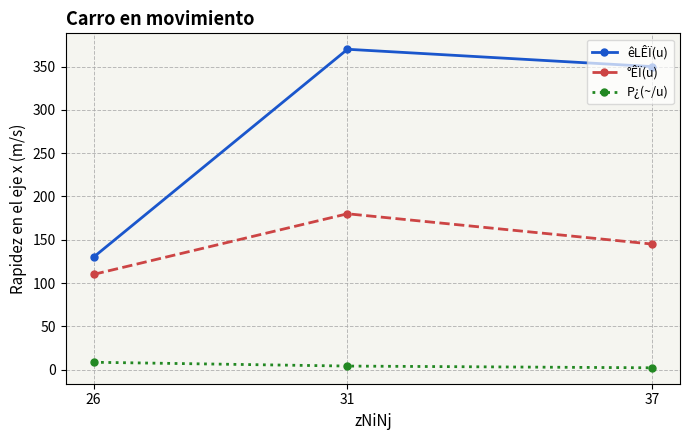

Reading left to right, list all the values displayed in this chart.

êLÊÏ(u): 130.0	370.0	350.0
°ÊÏ(u): 110.0	180.0	145.0
P¿(~/u): 8.5	4.1	2.1